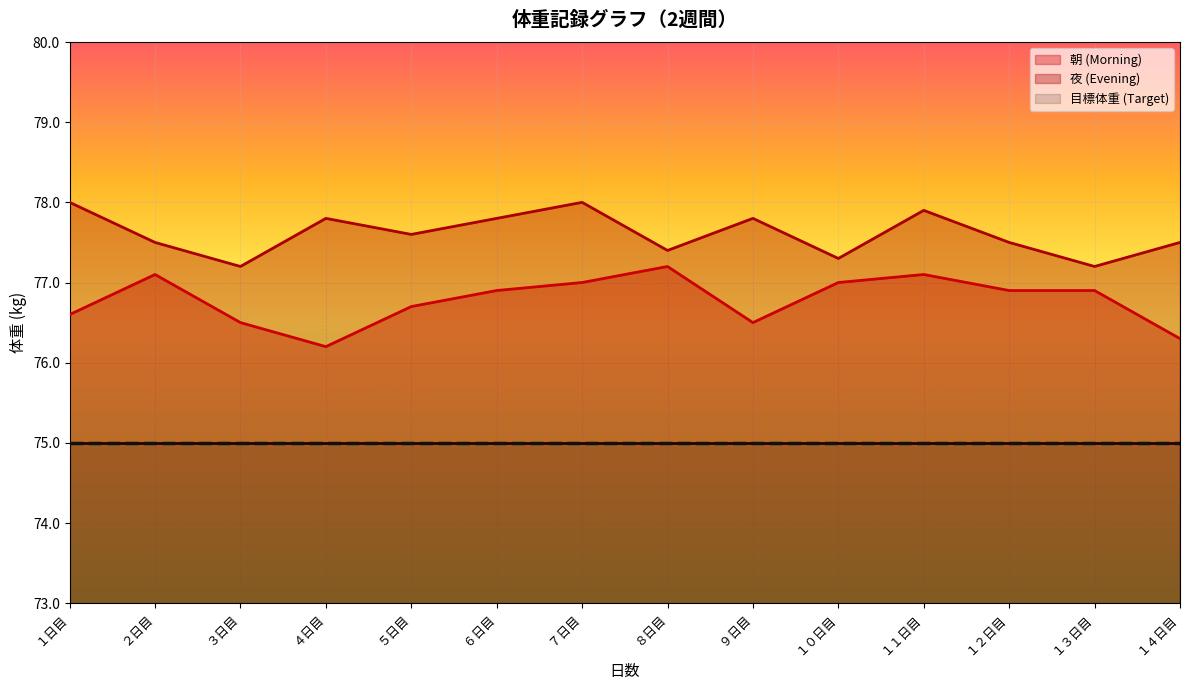

How many interior local valleys does the 夜 (Evening) series have?

5